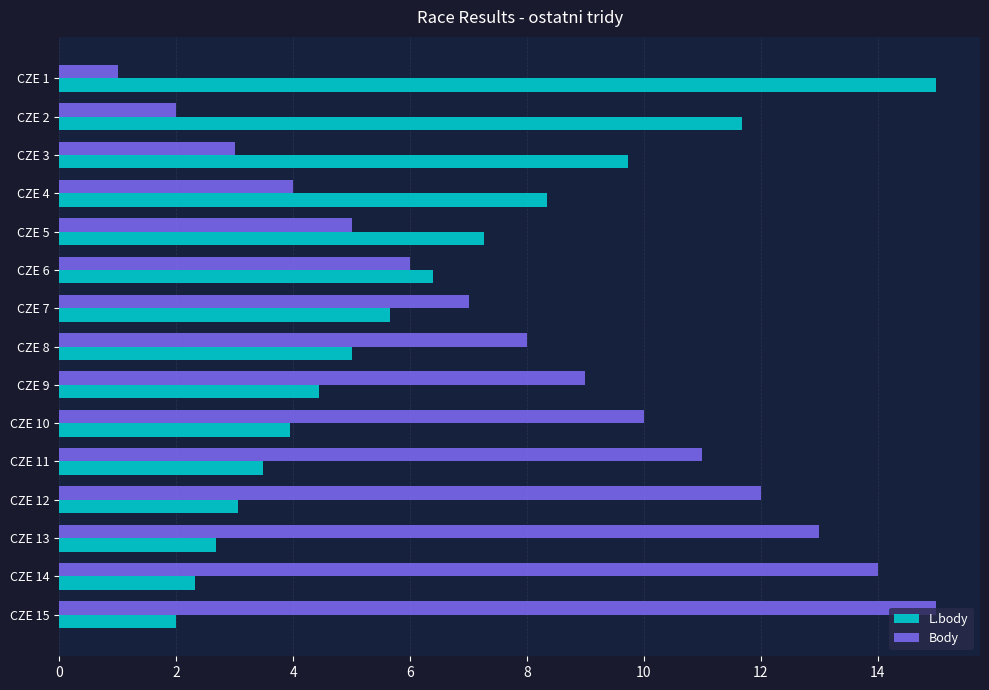

Rank the series by their average value, from highest to lowest.

Body, L.body